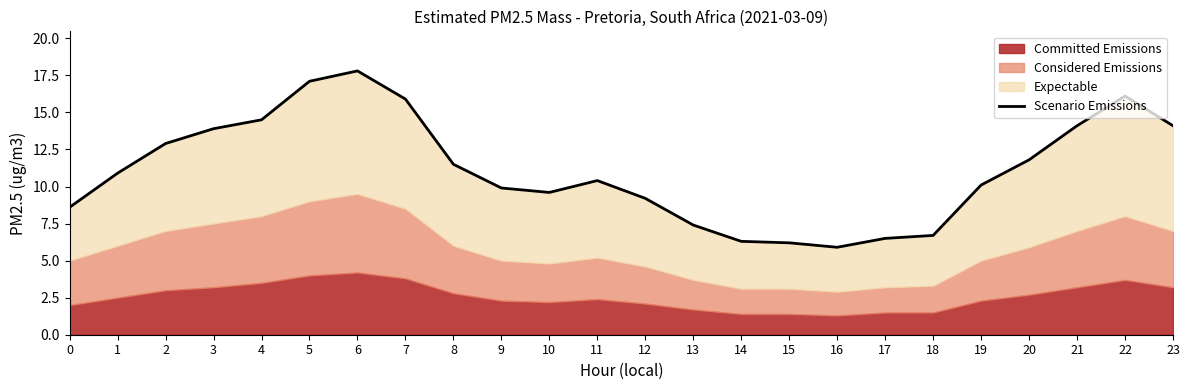

Rank the categories by value from highest to lowest.

6, 5, 22, 7, 4, 21, 23, 3, 2, 20, 8, 1, 11, 19, 9, 10, 12, 0, 13, 18, 17, 14, 15, 16